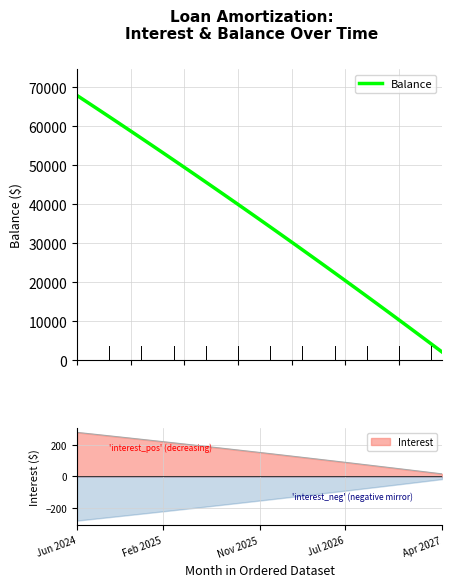

What is the average value?

35703